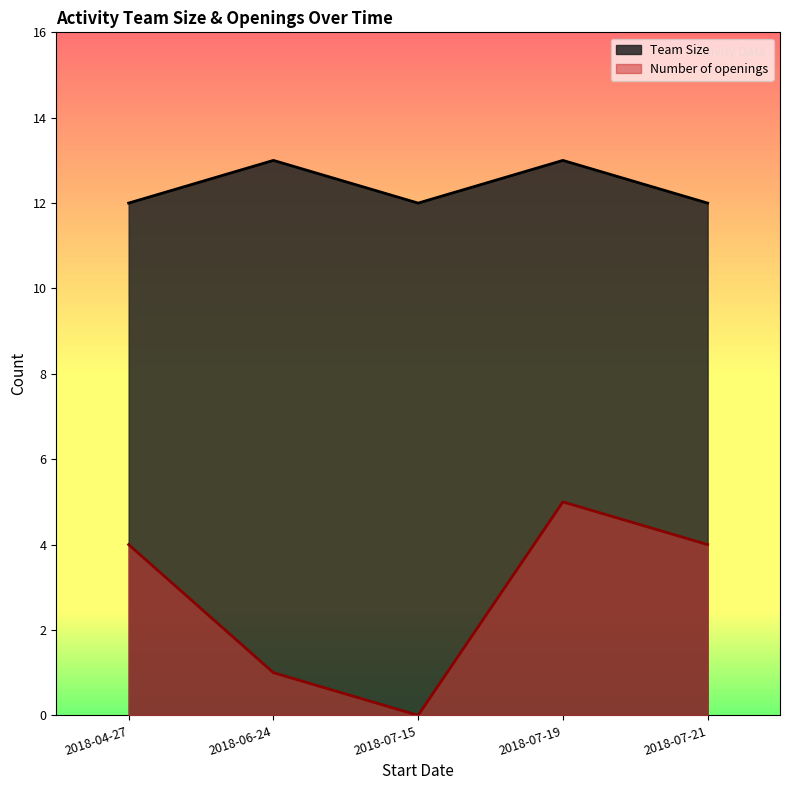

Reading left to right, what are all the values shown in this chart?

Team Size: 2018-04-27=12	2018-06-24=13	2018-07-15=12	2018-07-19=13	2018-07-21=12
Number of openings: 2018-04-27=4	2018-06-24=1	2018-07-15=0	2018-07-19=5	2018-07-21=4